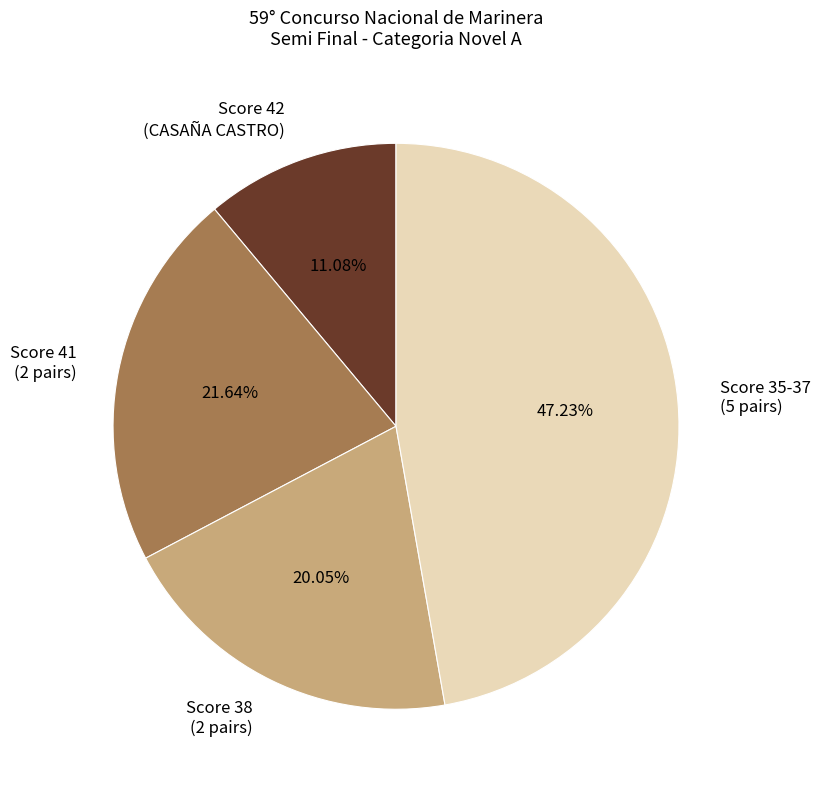

Do Score 41 (2 pairs) and Score 38 (2 pairs) together represent more than half of the pie?

No